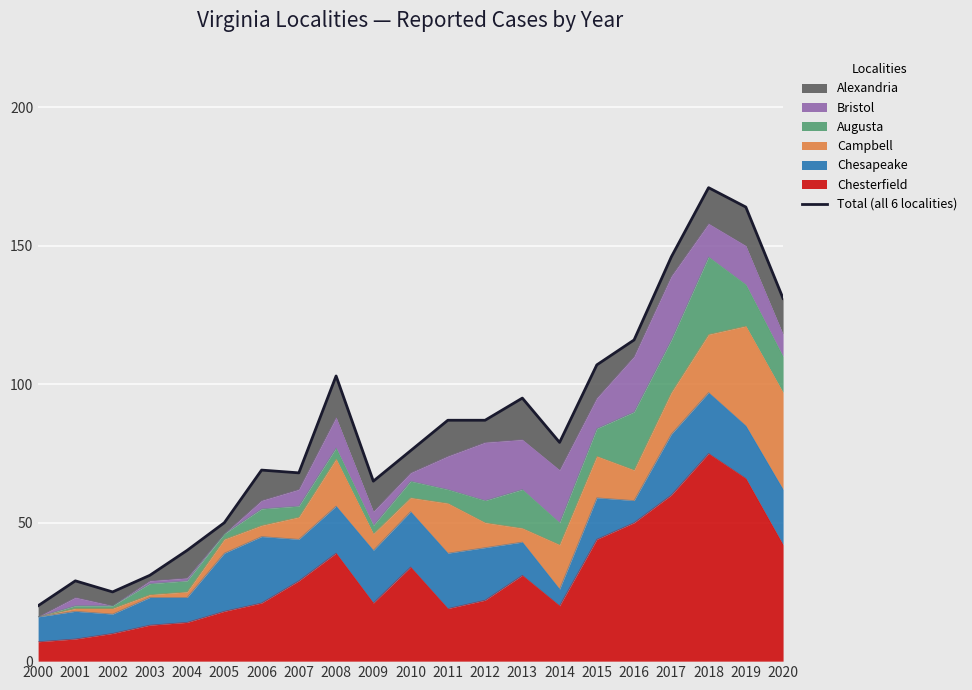

True or false: the data shows 79 at 2014.

True